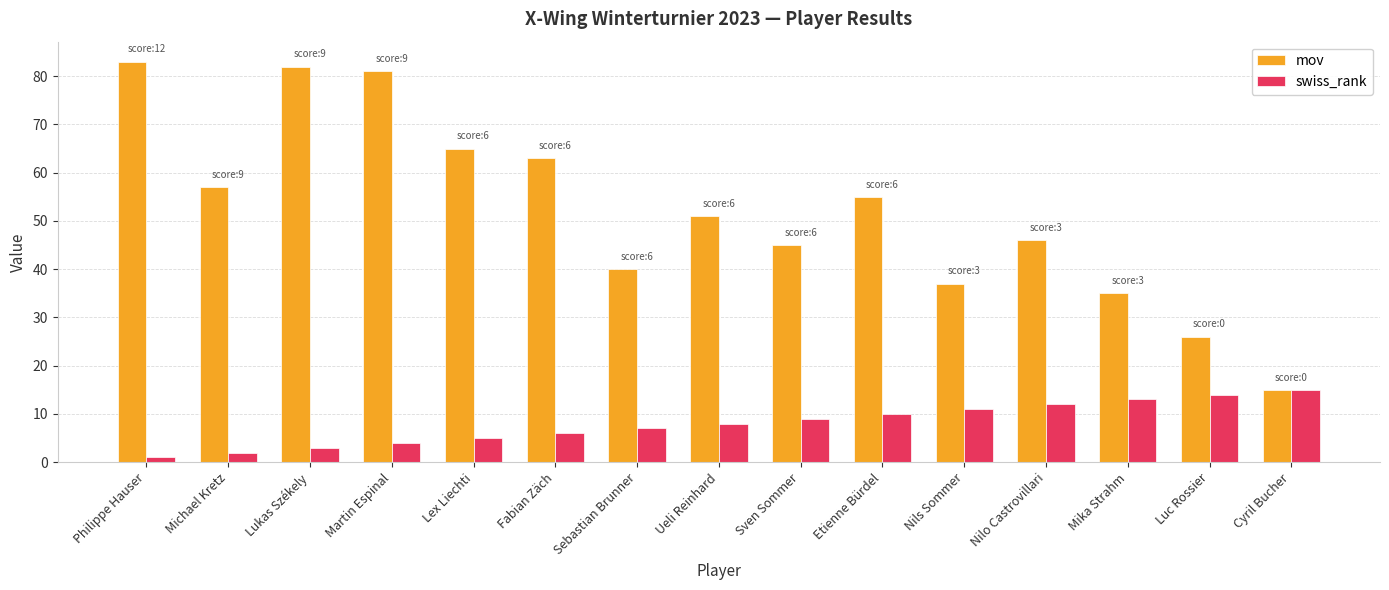

How many data points in swiss_rank are less than 8?

7